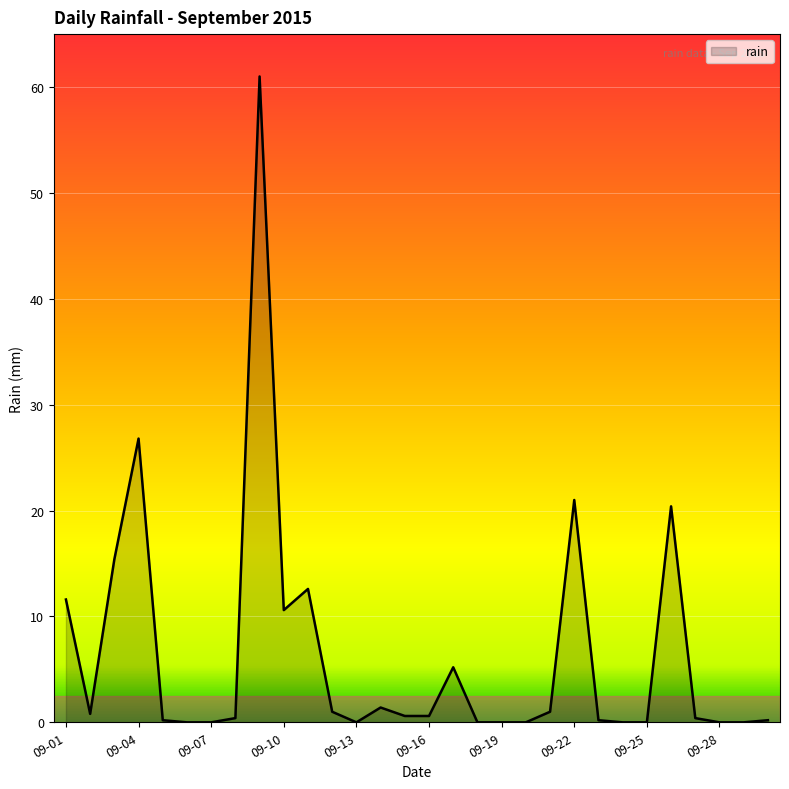

What is the difference between the maximum and minimum values?

61.0